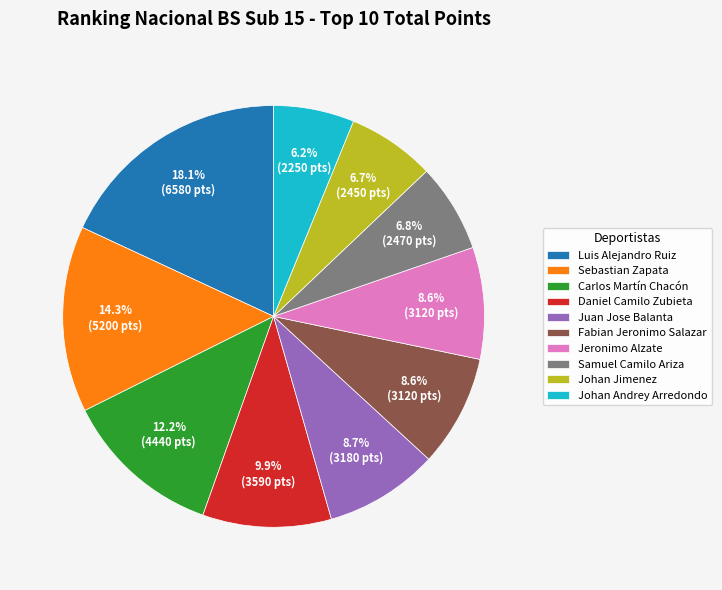

True or false: Daniel Camilo Zubieta accounts for 10% of the total.

True